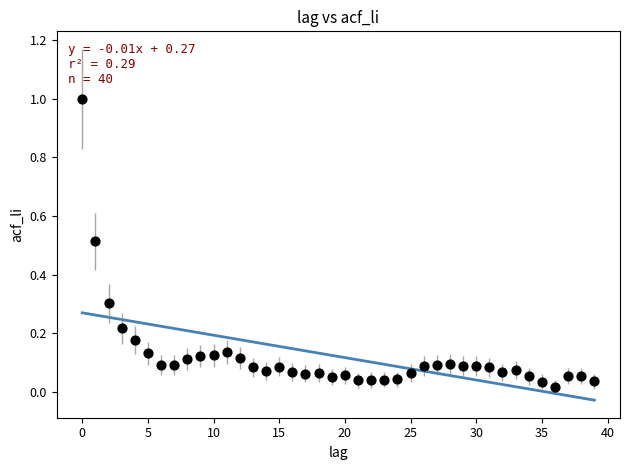

What is the range of Y values (max minus min)?

1.0